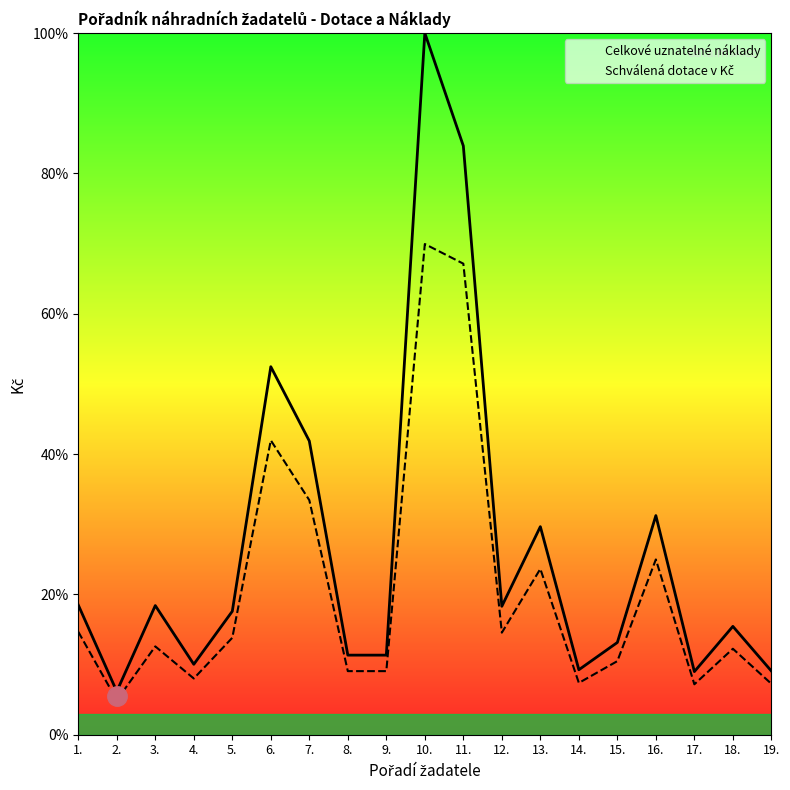

Rank the categories by Celkové uznatelné náklady value from highest to lowest.

10., 11., 6., 7., 16., 13., 1., 3., 12., 5., 18., 15., 8., 9., 4., 14., 19., 17., 2.